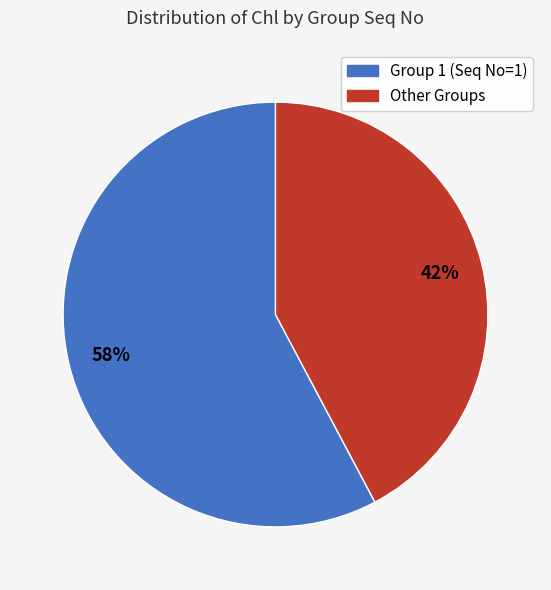

To the nearest percent, what is the average slice percentage?

50%